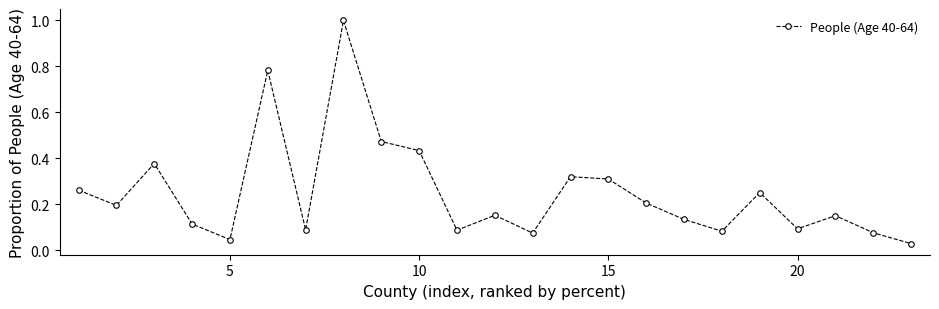

What is the difference between the maximum and minimum values?

1.0